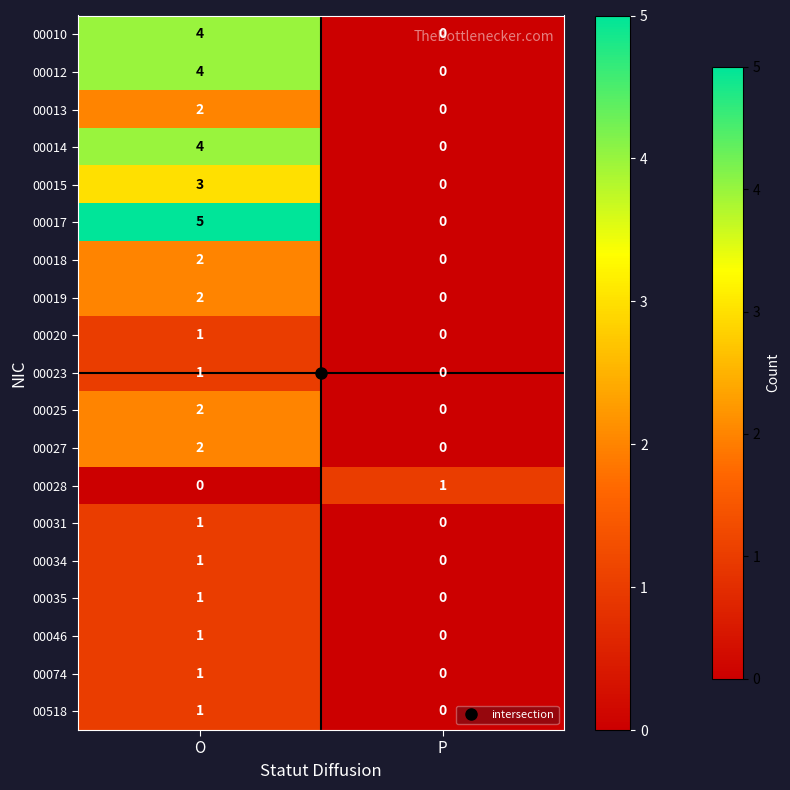

The 00014 series shows -1 at P. True or false?

False